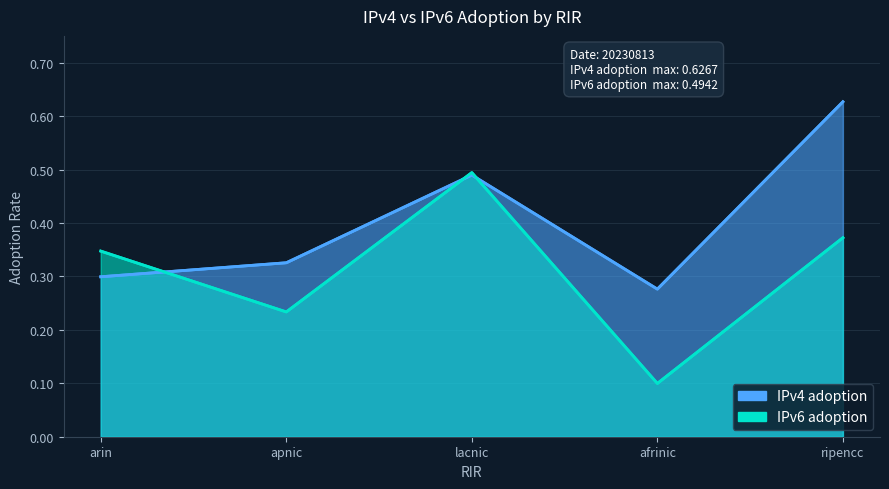

Is it true that IPv4 adoption equals 0.2 at lacnic?

False